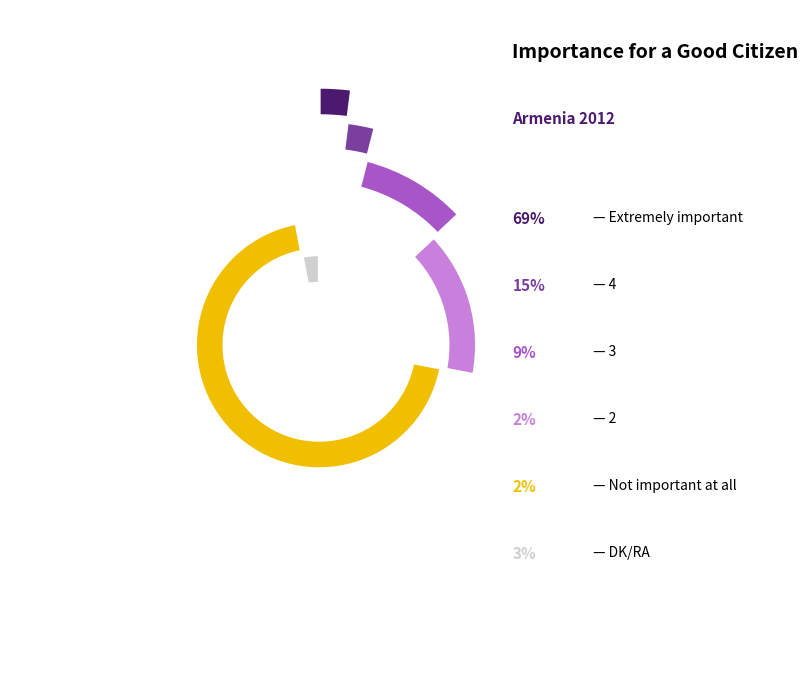

Is there a majority slice in this chart?

Yes